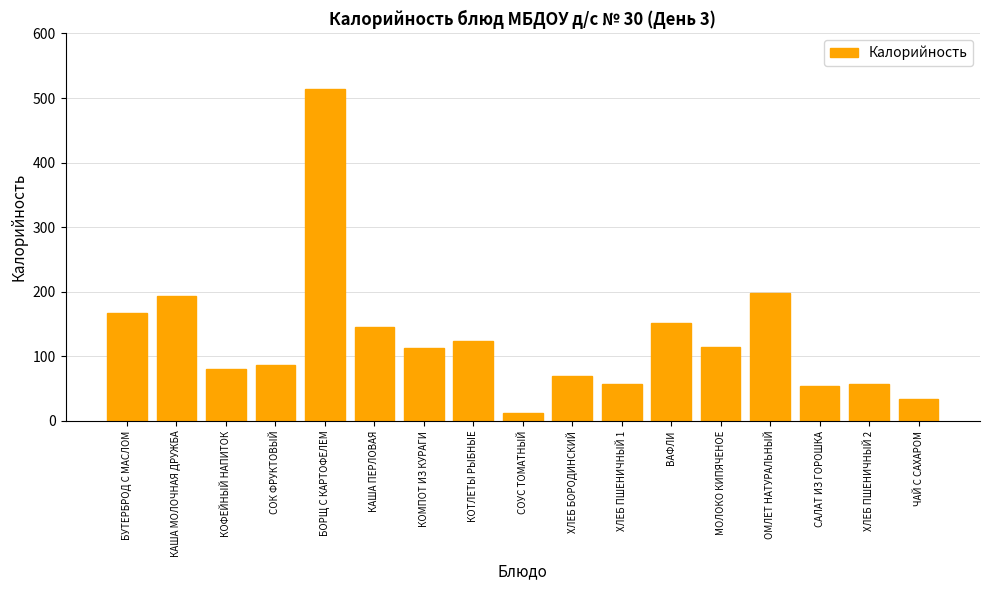

True or false: the data shows 137.9 at КОФЕЙНЫЙ НАПИТОК.

False